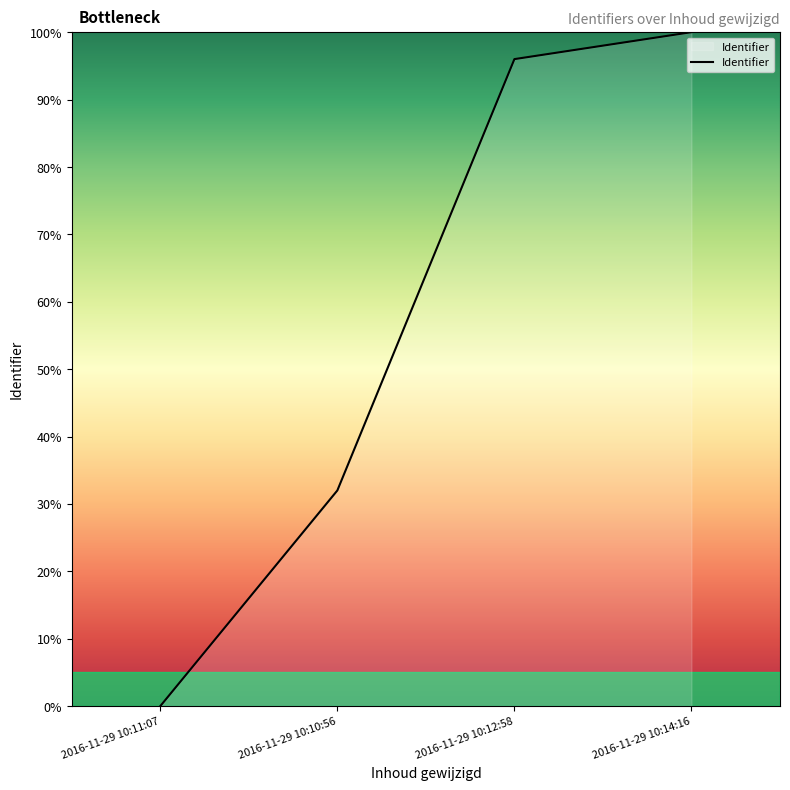

True or false: there are more than 1 points higher than both neighbors.

False